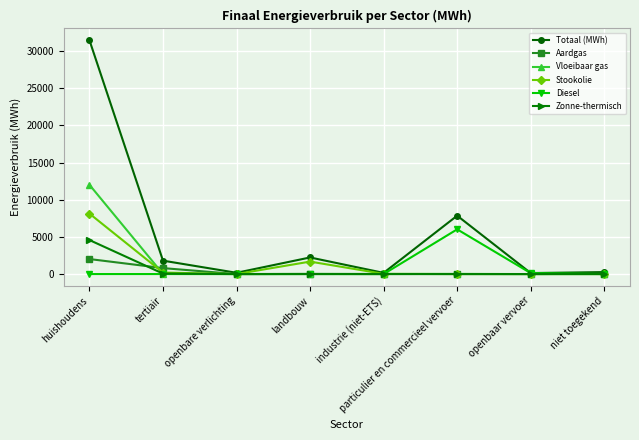

What is the label of the 3rd point from the left?

openbare verlichting